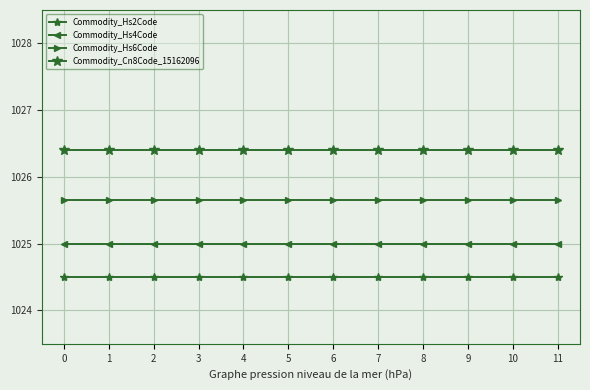

Is the value of Commodity_Hs4Code at 2 greater than the value of Commodity_Hs2Code at 7?

Yes